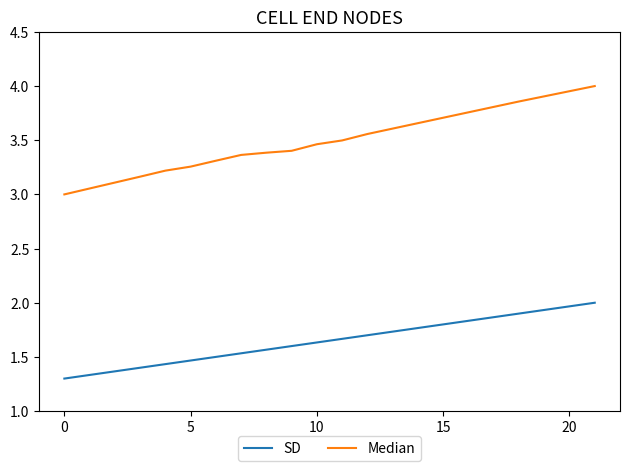

What is the difference between the maximum and minimum values in the SD series?

0.7